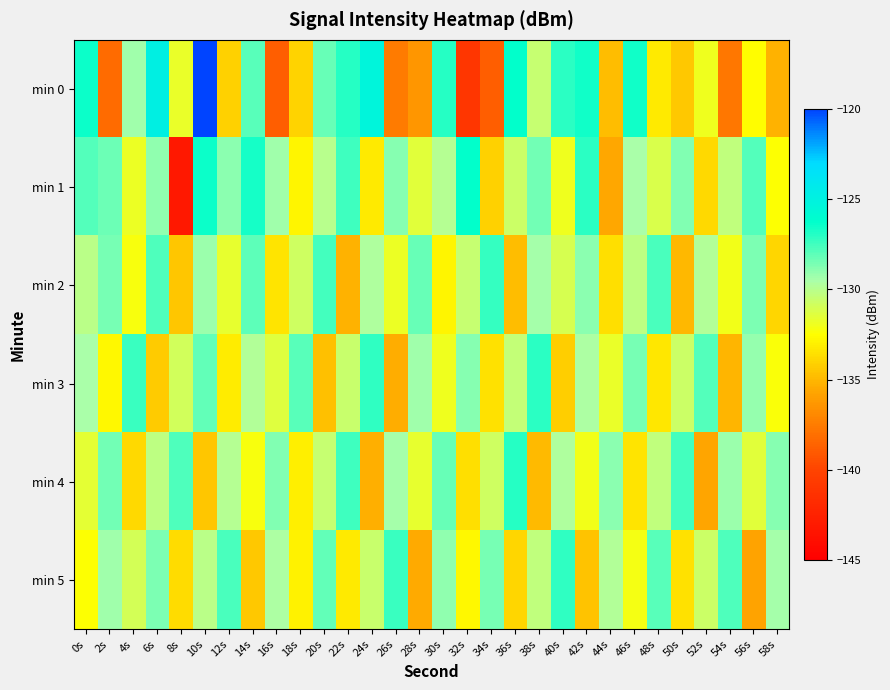

What is the difference between the highest and lowest values at 0s?

6.0